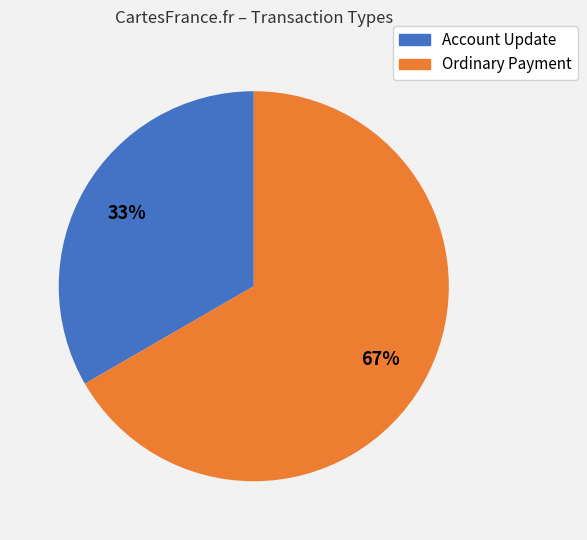

To the nearest percent, what is the average slice percentage?

50%